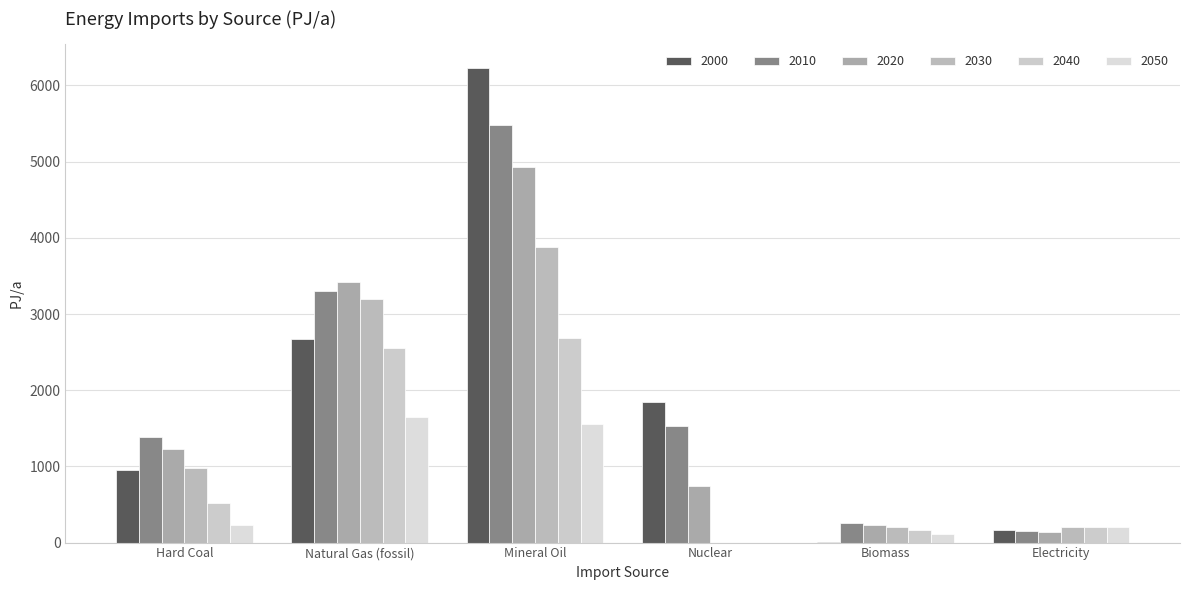

How many groups of bars are there?

6